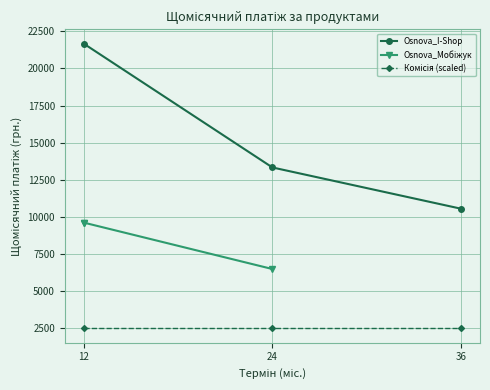

Rank the series by their average value, from highest to lowest.

Osnova_I-Shop, Osnova_Мобіжук, Комісія (scaled)